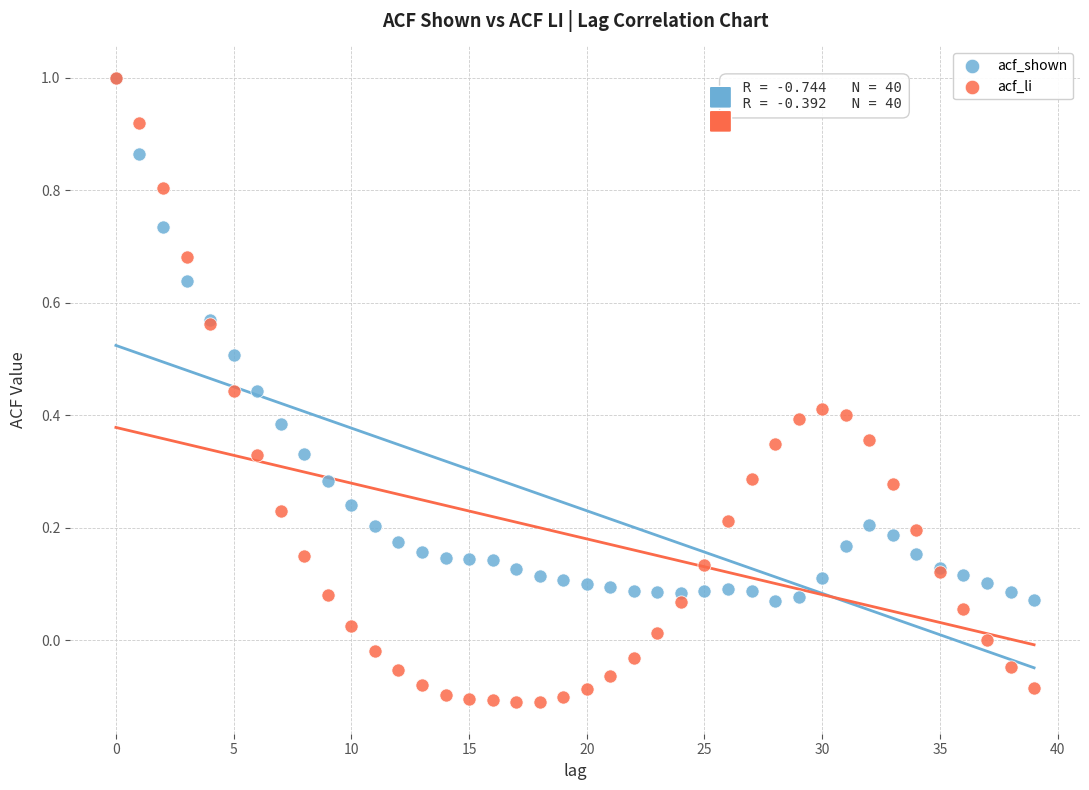

What are all the series names shown in the legend?

acf_shown, acf_li